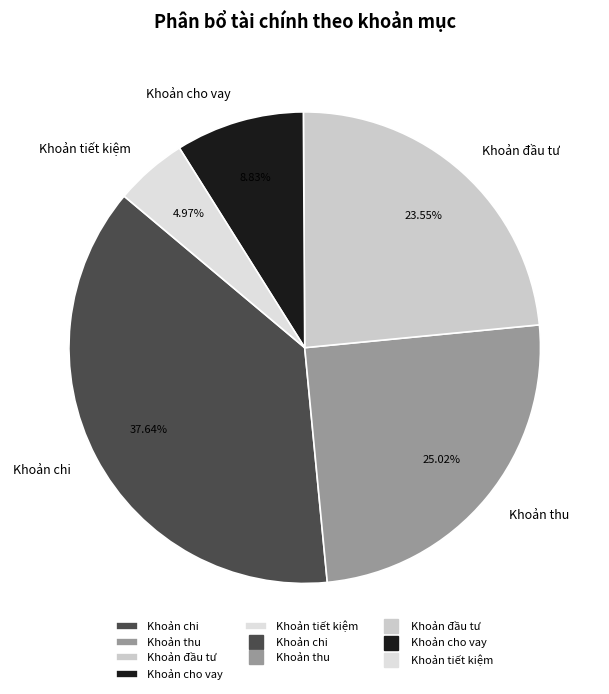

Between Khoản tiết kiệm and Khoản cho vay, which is larger?

Khoản cho vay